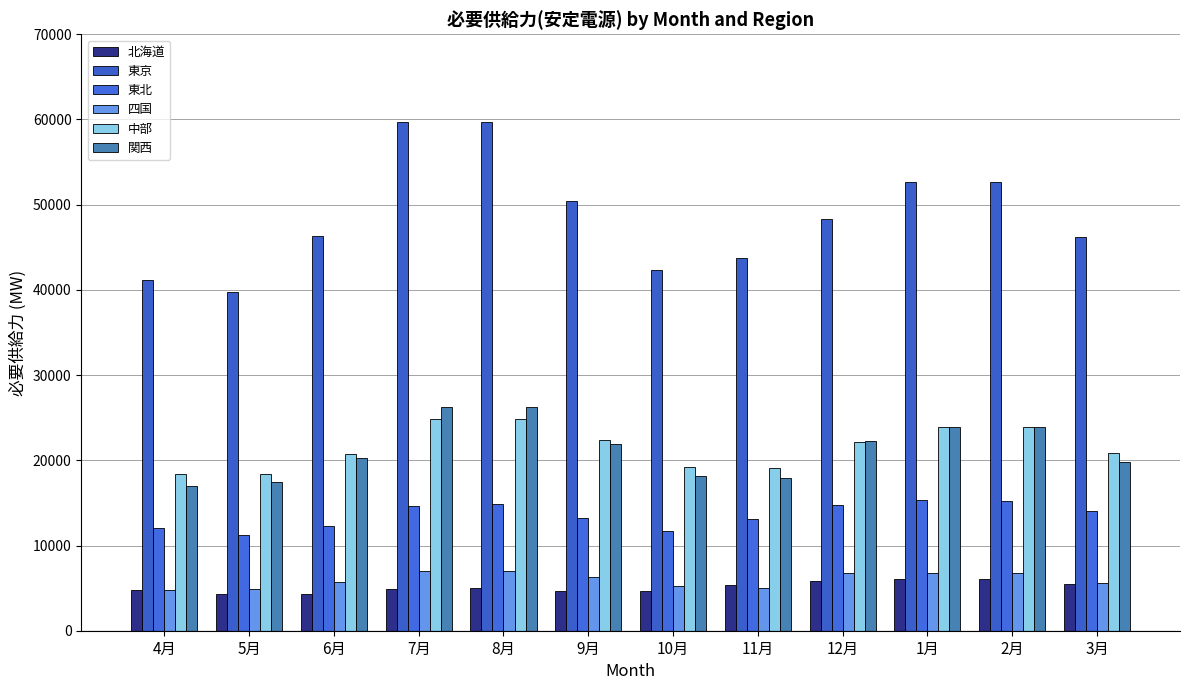

Reading right to left, transcribe all the data shown in this chart.

北海道: 5510.1	6070.8	6095.1	5851.4	5401.7	4706.9	4694.7	5071.6	4950.0	4365.7	4292.6	4804.4
東京: 46234.2	52635.5	52632.4	48268.0	43697.3	42387.7	50381.9	59756.9	59757.3	46365.7	39797.8	41128.6
東北: 14030.9	15230.9	15287.7	14726.0	13158.8	11705.0	13187.8	14904.9	14637.9	12233.2	11203.0	12059.5
四国: 5601.2	6783.5	6783.5	6783.5	5024.8	5290.8	6251.4	7064.3	7064.3	5675.1	4877.0	4758.8
中部: 20812.1	23924.1	23924.1	22094.1	19106.2	19178.6	22352.6	24906.3	24906.3	20698.4	18382.5	18341.1
関西: 19852.7	23876.1	23876.1	22208.1	17901.4	18123.2	21883.2	26215.6	26215.6	20256.8	17493.3	16926.7